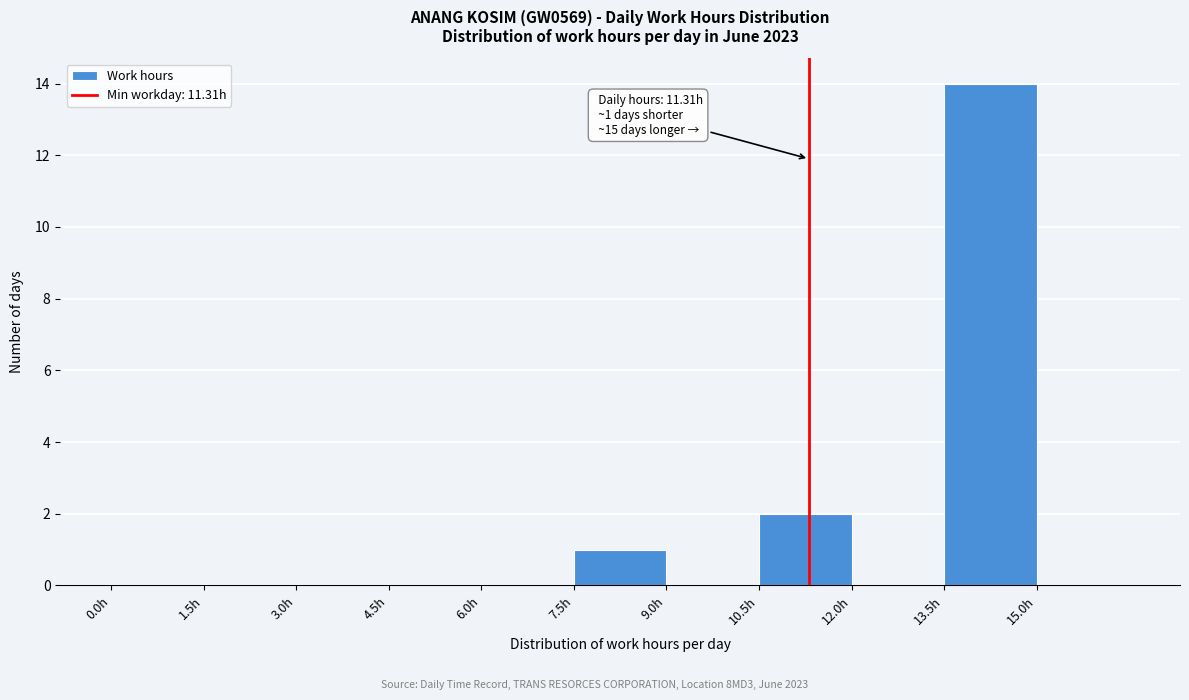

Which range on the x-axis has the tallest bar?

13.5 to 15.0